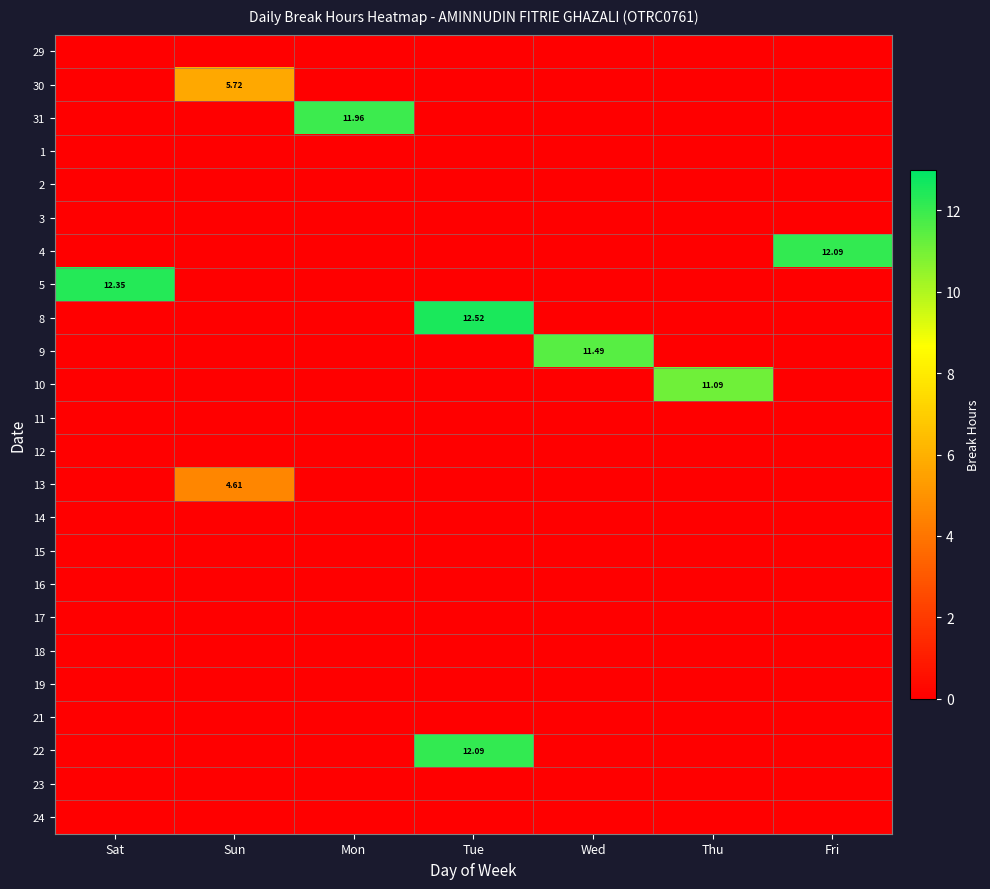

What is the average value of the 4 series?

1.7